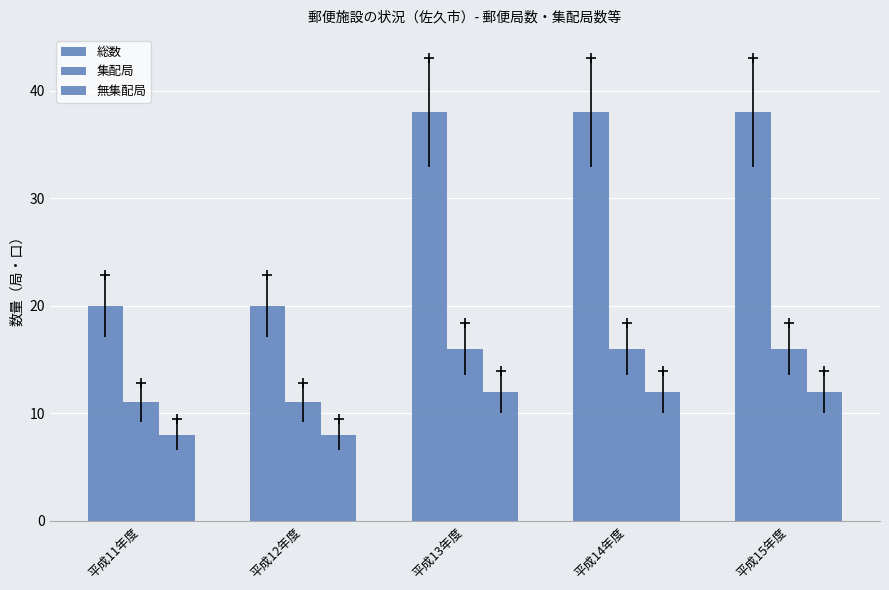

Count the number of data series in this chart.

3